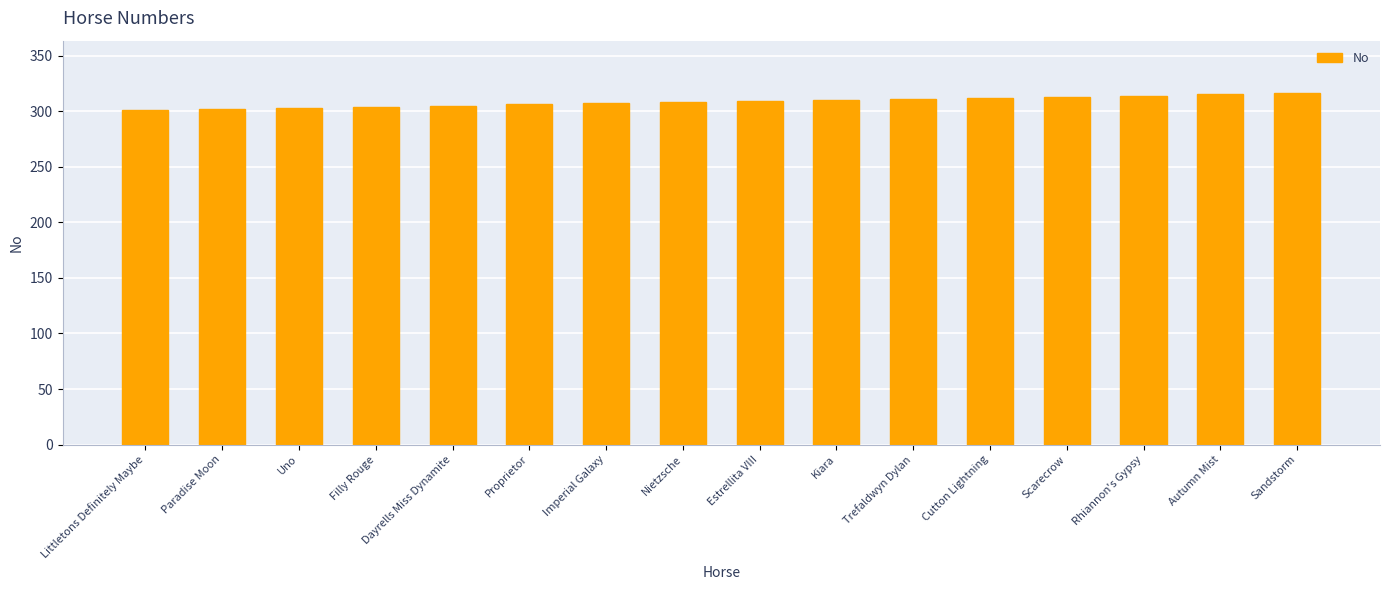

What is the label of the 12th bar from the left?

Cutton Lightning